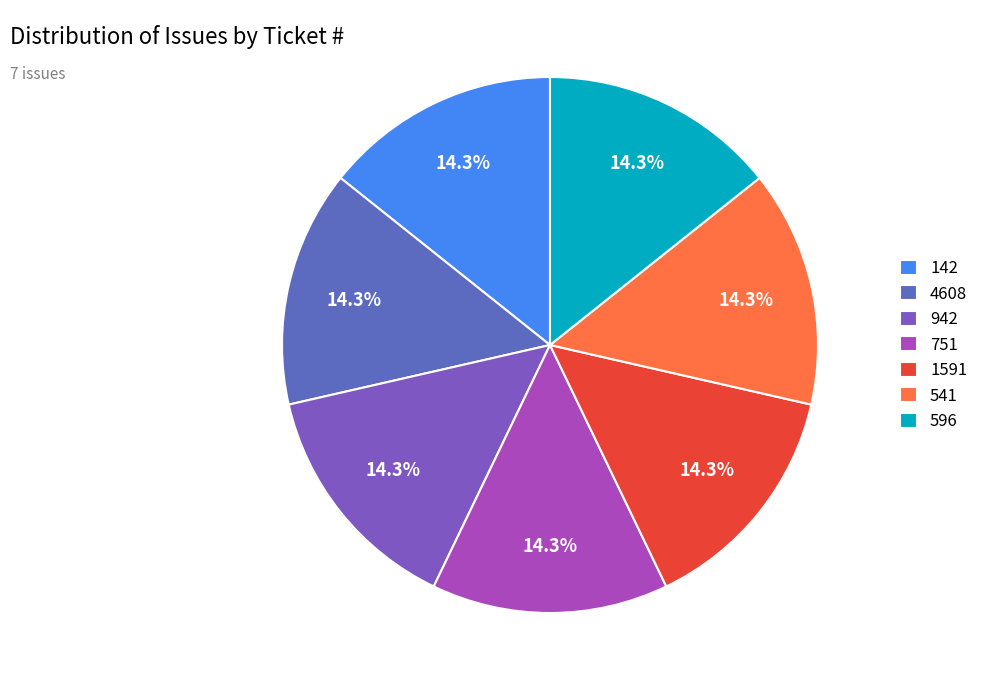

Do 4608 and 541 together represent more than half of the pie?

No